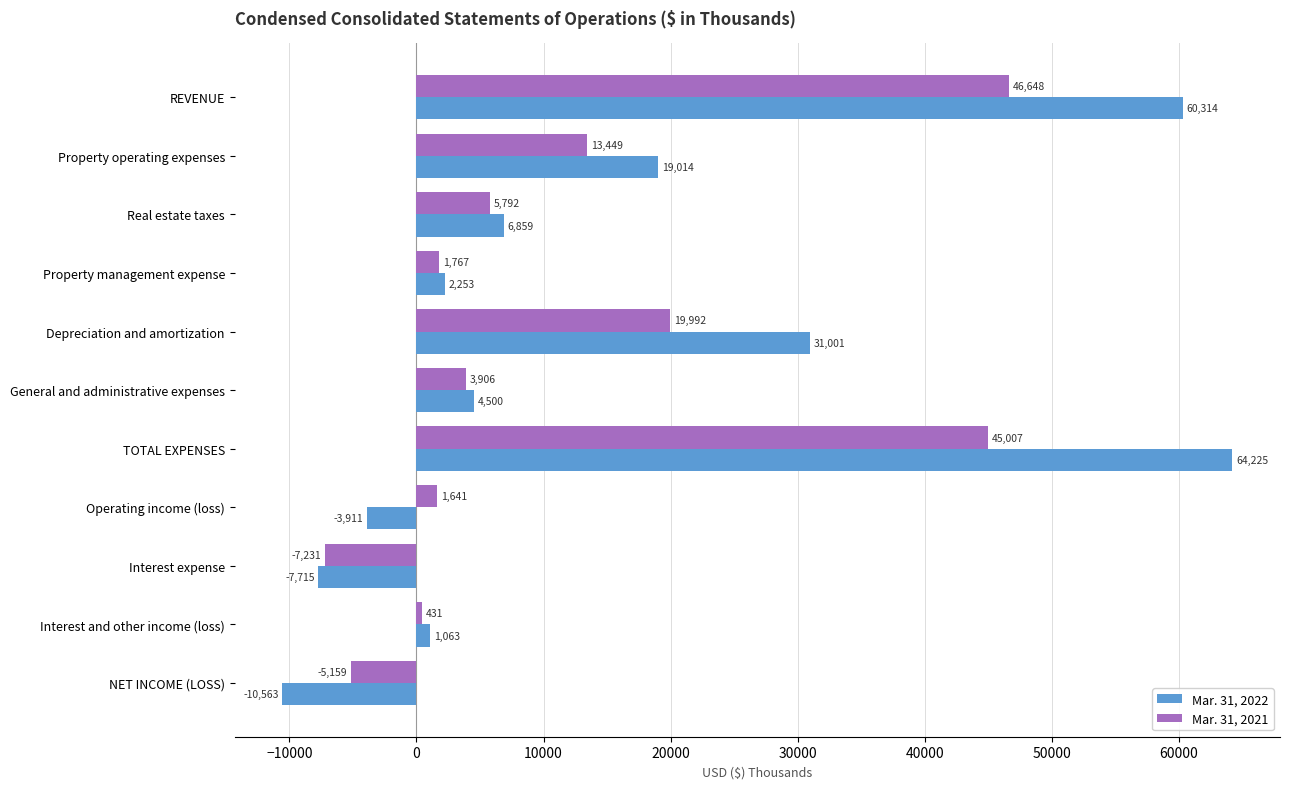

What is the minimum value for Mar. 31, 2021?

-7231